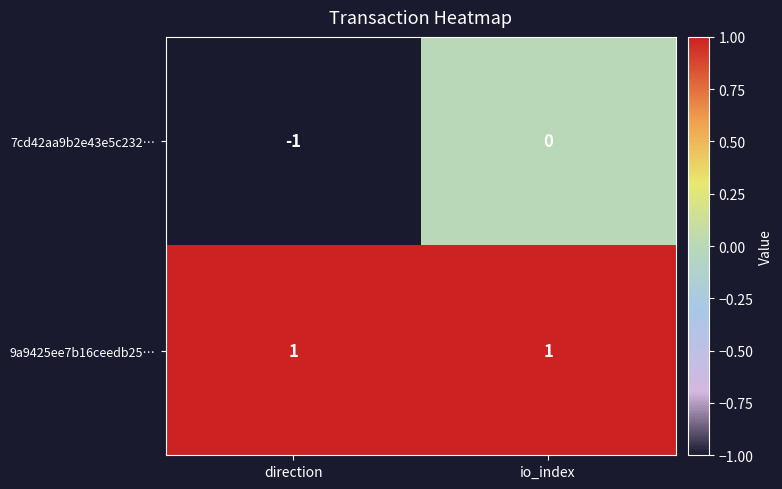

Is it true that 7cd42aa9b2e43e5c232… equals -1 at io_index?

False